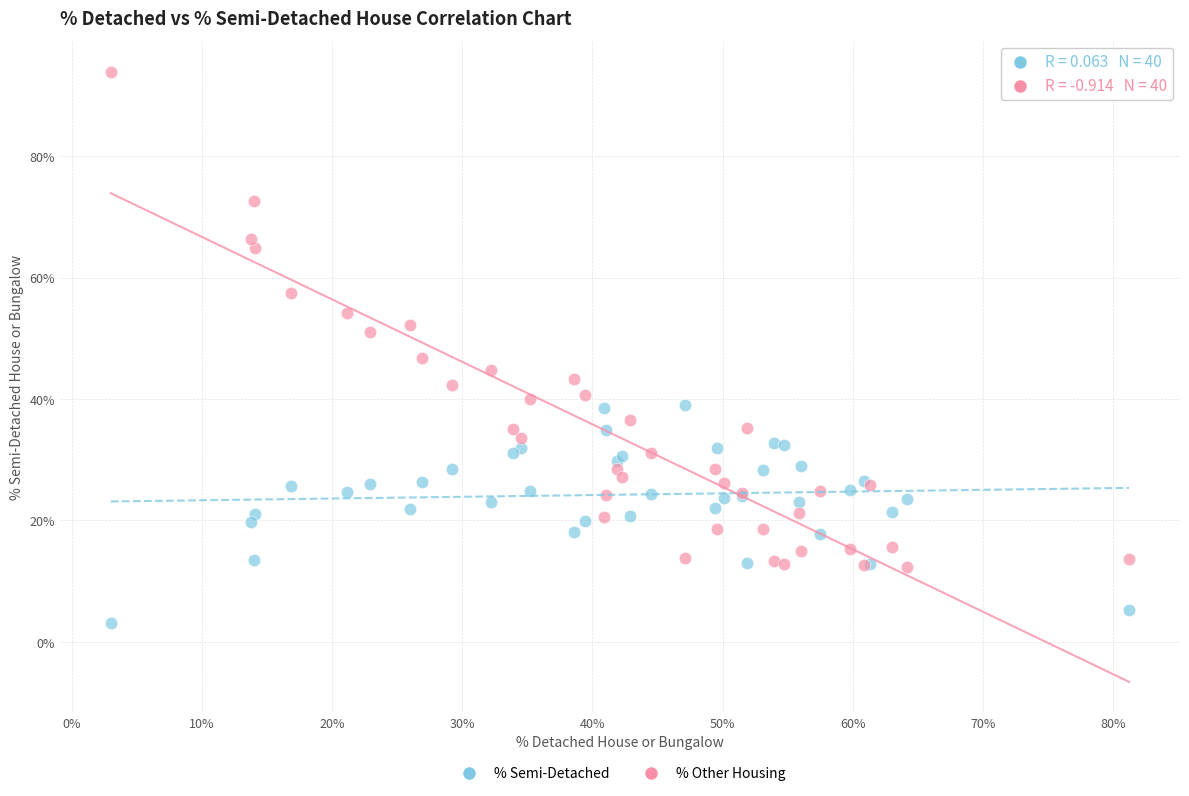

Across all series, what Y value is closest to 48?

46.7